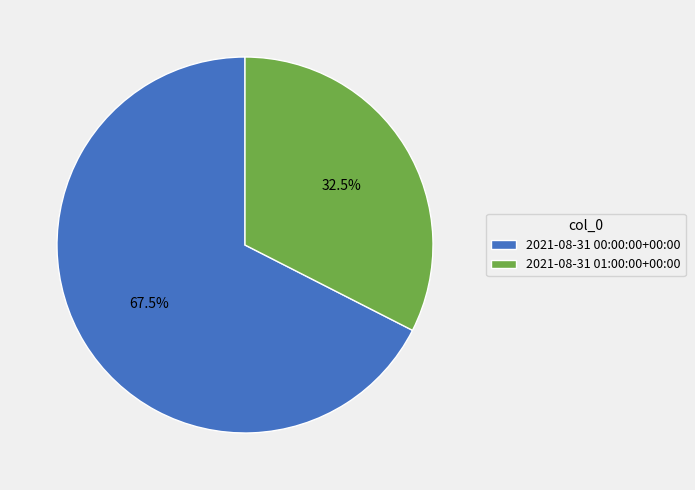

Does 2021-08-31 00:00:00+00:00 represent more than half of the total?

Yes